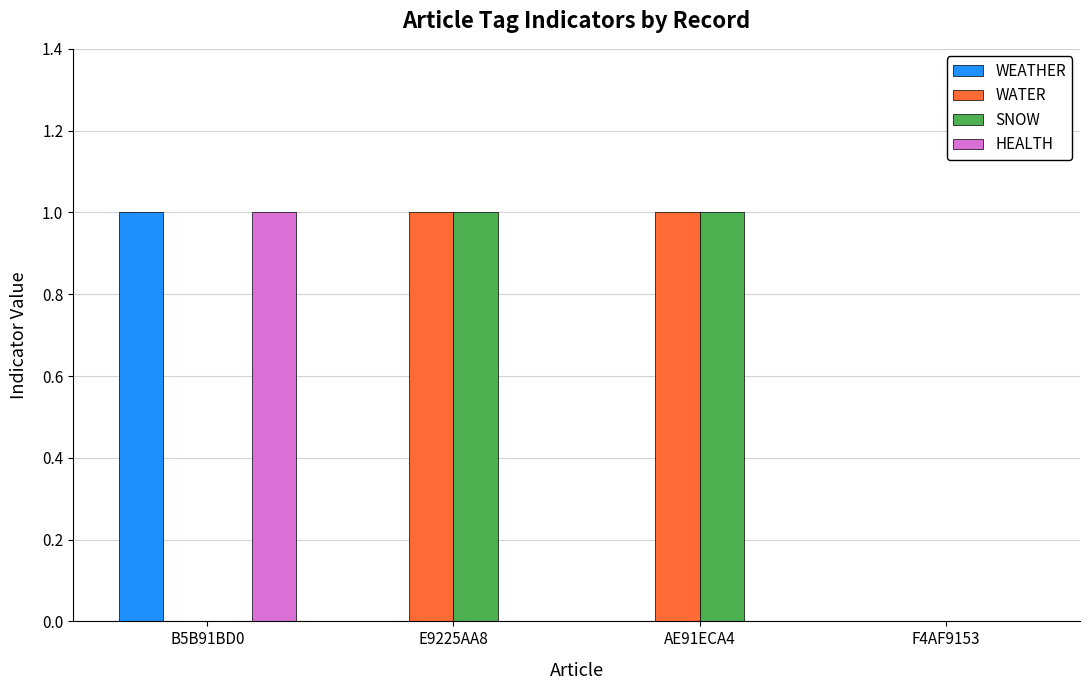

What is the sum of the HEALTH values at B5B91BD0 and AE91ECA4?

1